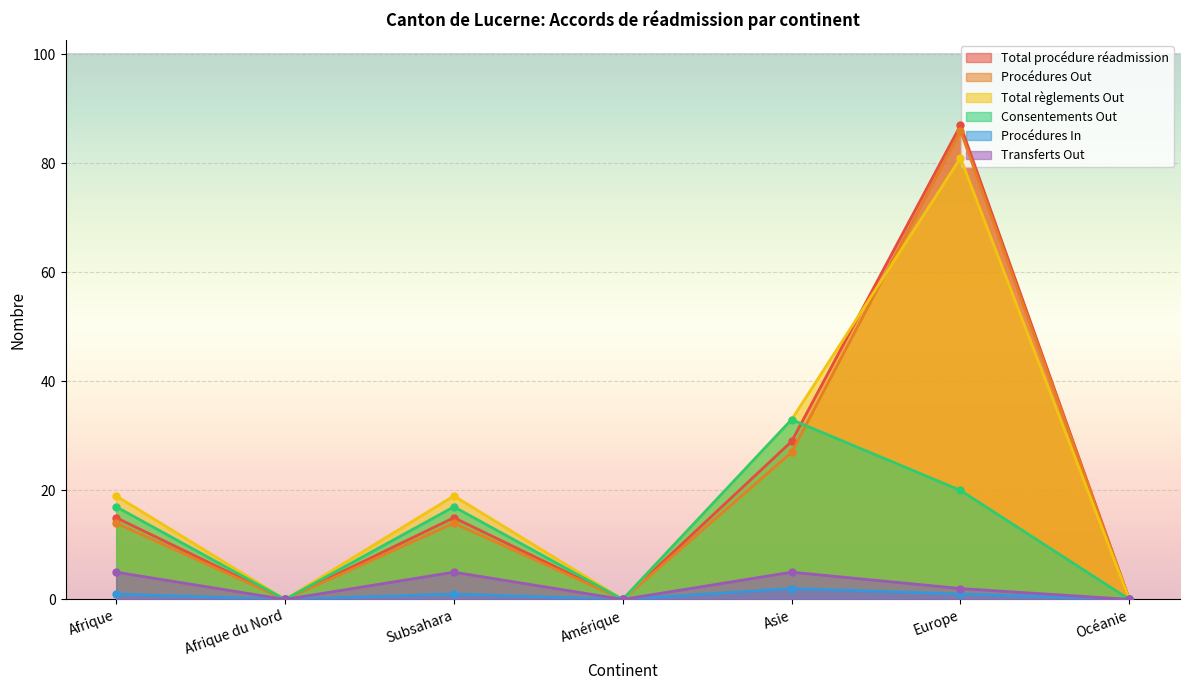

What is the highest value of the Consentements Out series?

33